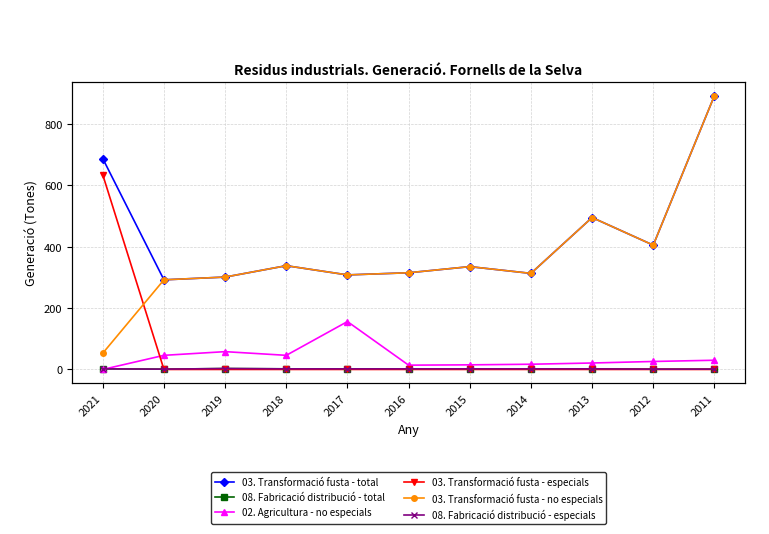

What is the value of the 08. Fabricació distribució - especials point at the 10th from the left?

1